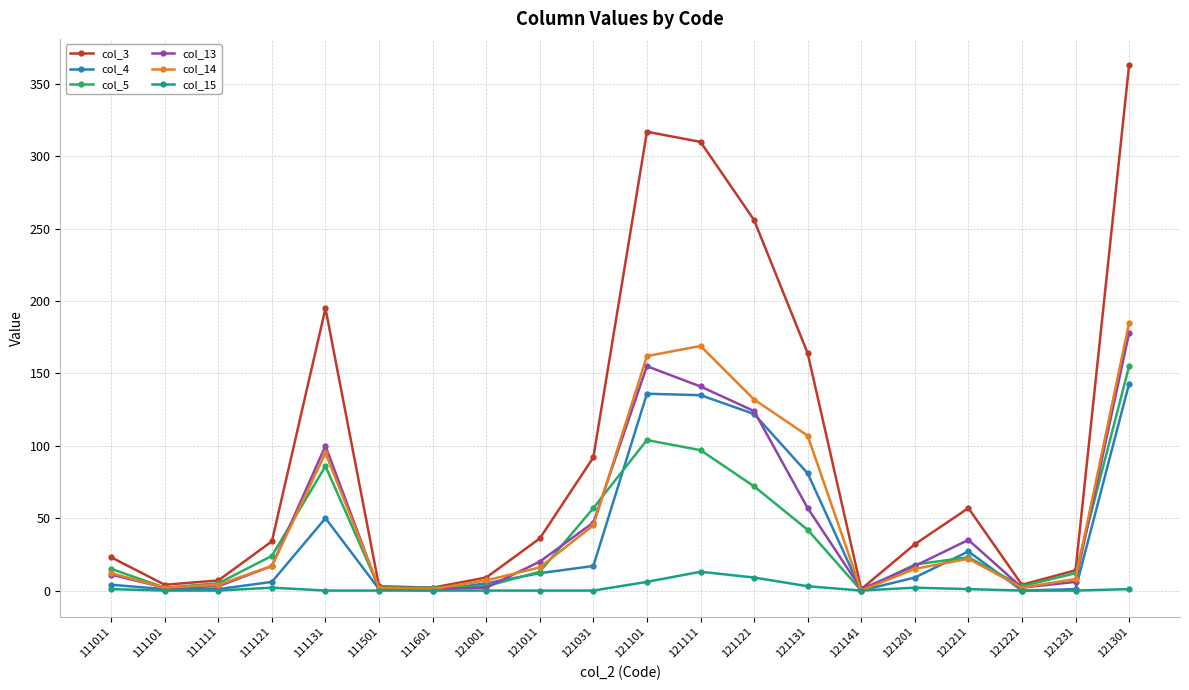

Which series changed the most between 111601 and 121211?

col_3